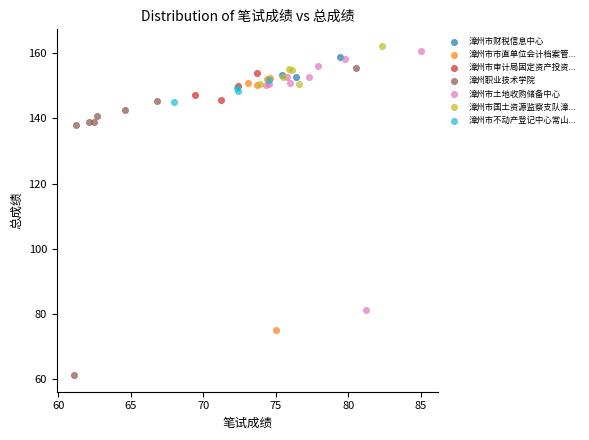

Which series reaches the minimum Y coordinate?

漳州职业技术学院